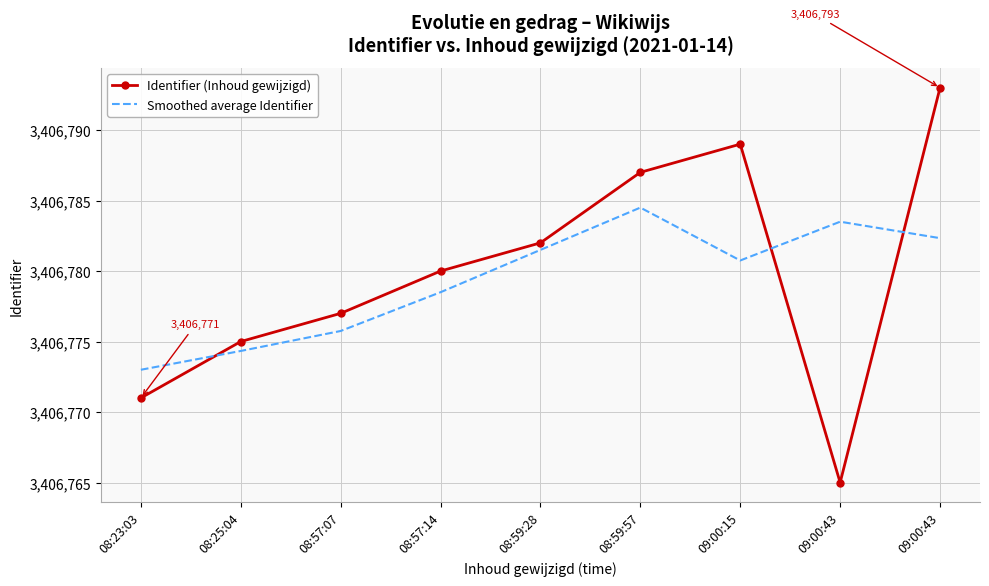

What are all the series names shown in the legend?

Identifier (Inhoud gewijzigd), Smoothed average Identifier